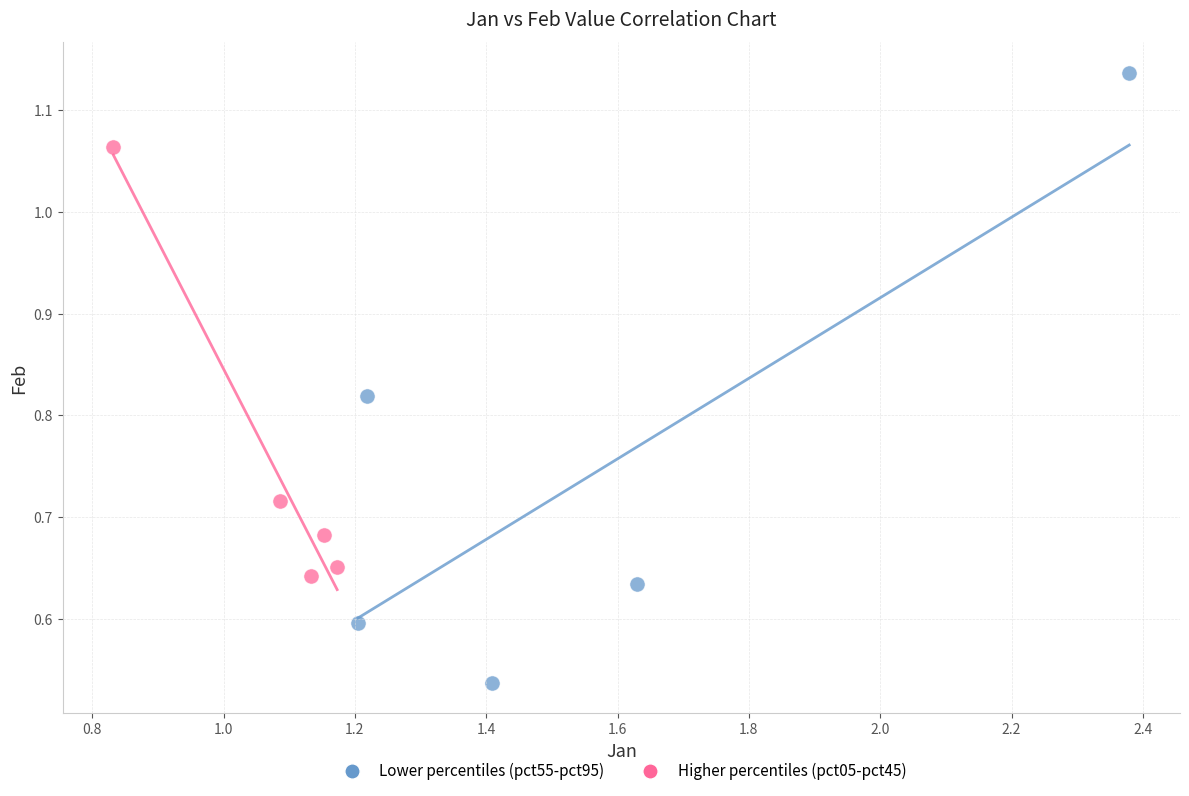

Which series contains the lowest Y value?

Lower percentiles (pct55-pct95)